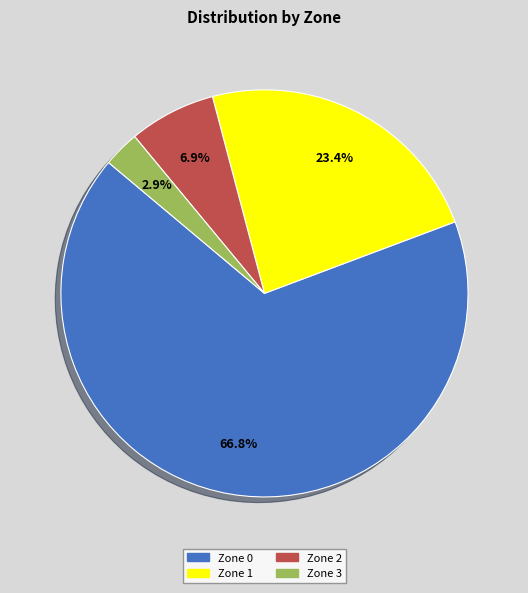

What is the largest slice in the pie chart?

Zone 0